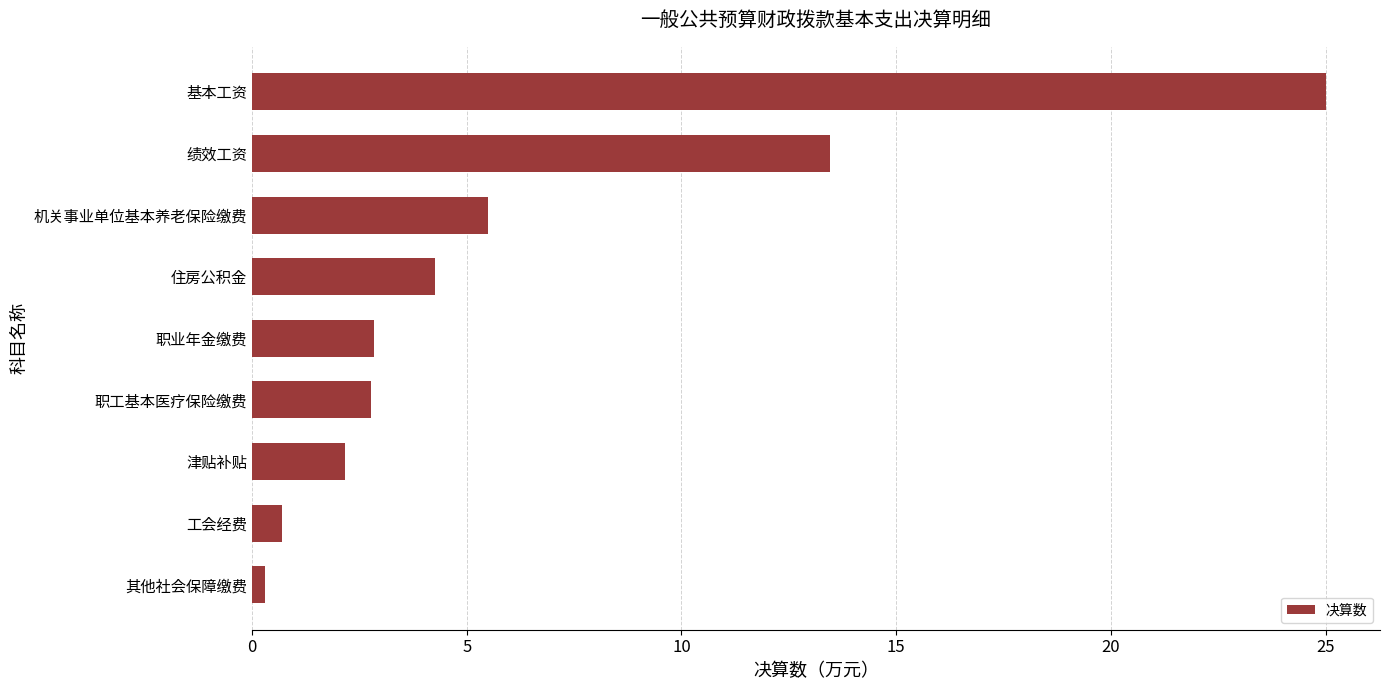

What is the change in value from 职业年金缴费 to 基本工资?

+22.2